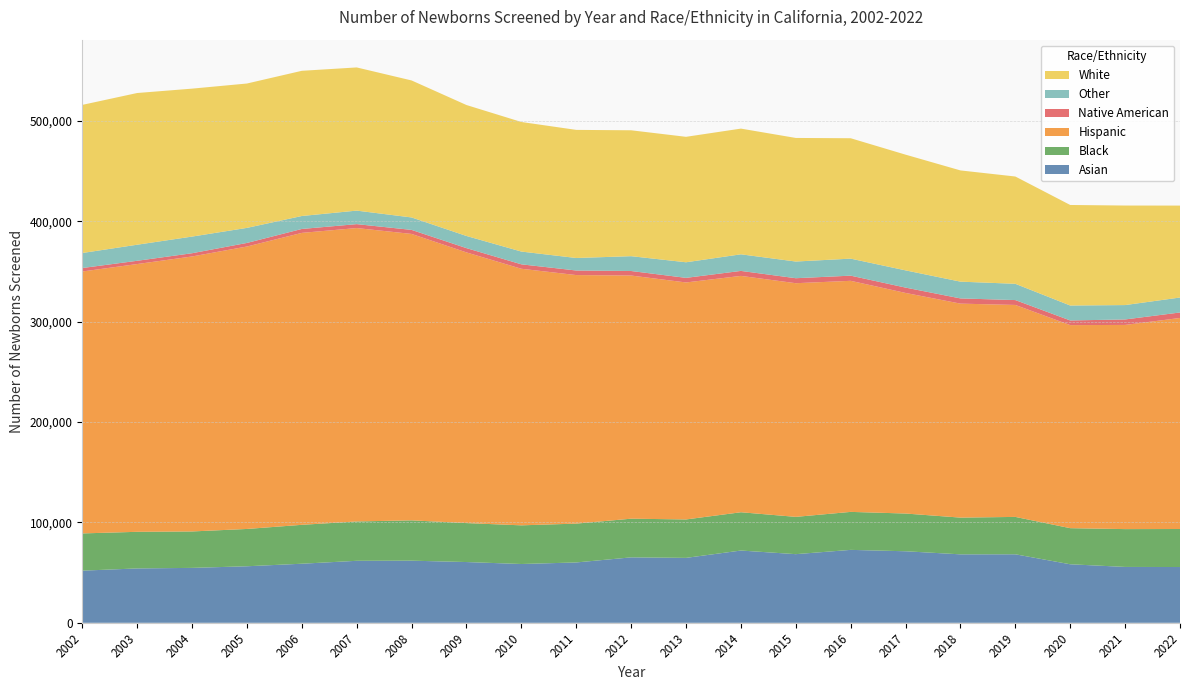

Reading left to right, what are all the values shown in this chart?

Asian: 51936	54154	54695	56308	58840	61752	61882	60515	58561	60110	65173	64663	71980	68368	72637	71253	68184	68237	58294	55645	55553
Black: 37092	36474	36293	37170	38751	39193	40159	38810	38518	38687	38530	38289	38140	37151	37842	37588	36595	37235	35966	37676	37869
Hispanic: 260911	266725	273924	281353	290816	292271	285316	269625	255582	247587	242214	236066	235437	232754	230182	219733	213151	211146	202265	203401	210224
Native American: 3459	3258	3223	3551	3901	3911	4018	4263	4420	4546	4512	4585	4969	4976	5135	5331	5192	4855	4652	5451	5471
Other: 14961	16004	16586	15004	12916	13468	12403	12112	12720	12464	14769	15533	16531	16620	16960	17161	16707	16208	14871	14324	14901
White: 147552	151122	147372	143809	144634	142621	136473	130448	129080	127612	125408	124963	125224	123105	119932	115266	110796	106877	100158	99155	91580